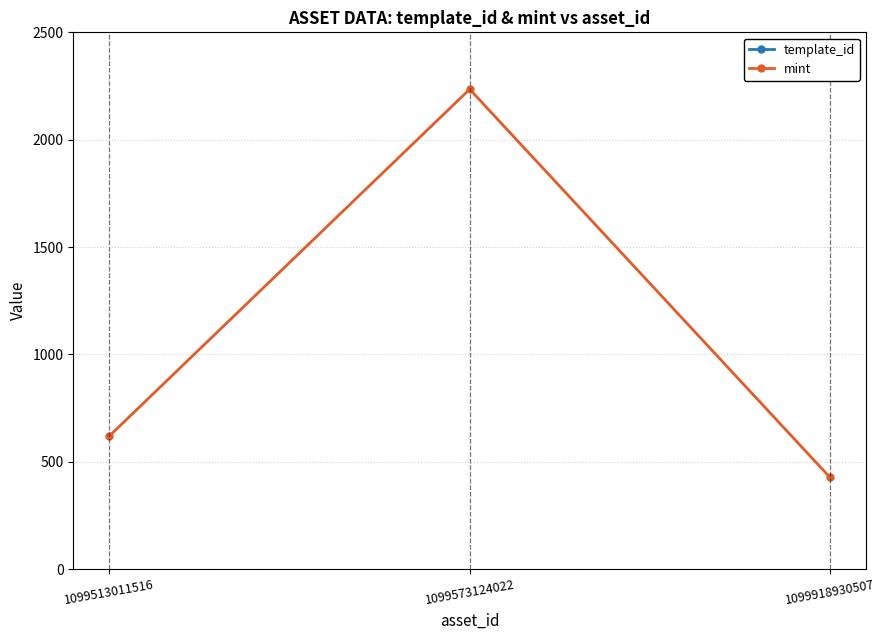

What is the spread (max minus min) of values at 1099918930507?

759589